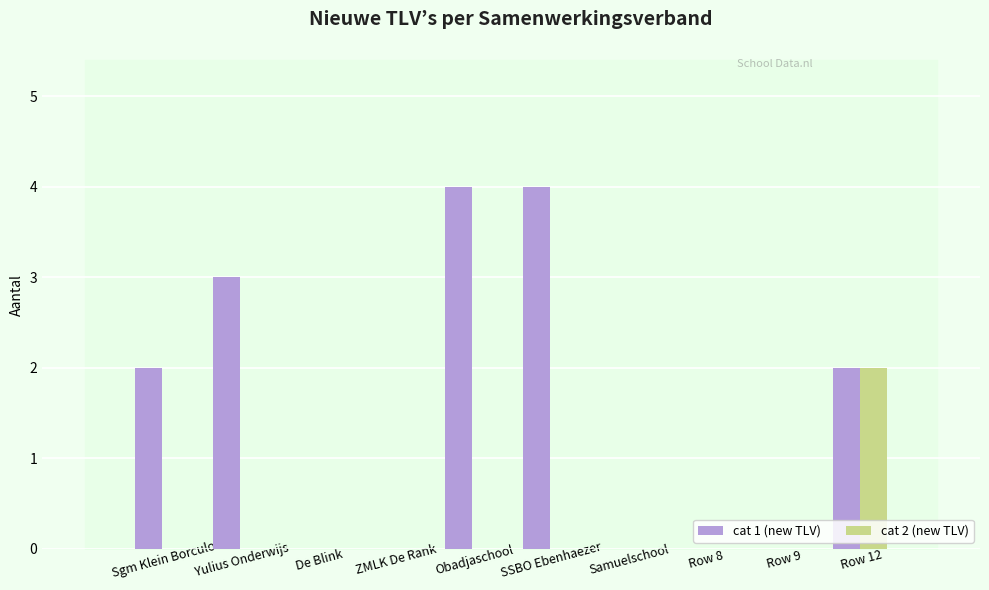

Are the bars grouped side by side (vs. stacked)?

Yes